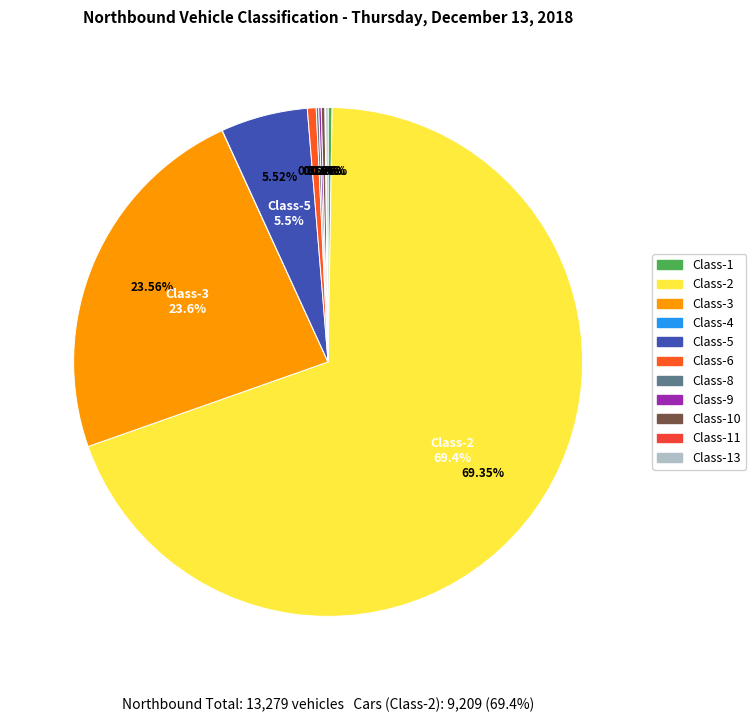

To the nearest percent, what is the difference between the largest and smallest slice percentages?

69%